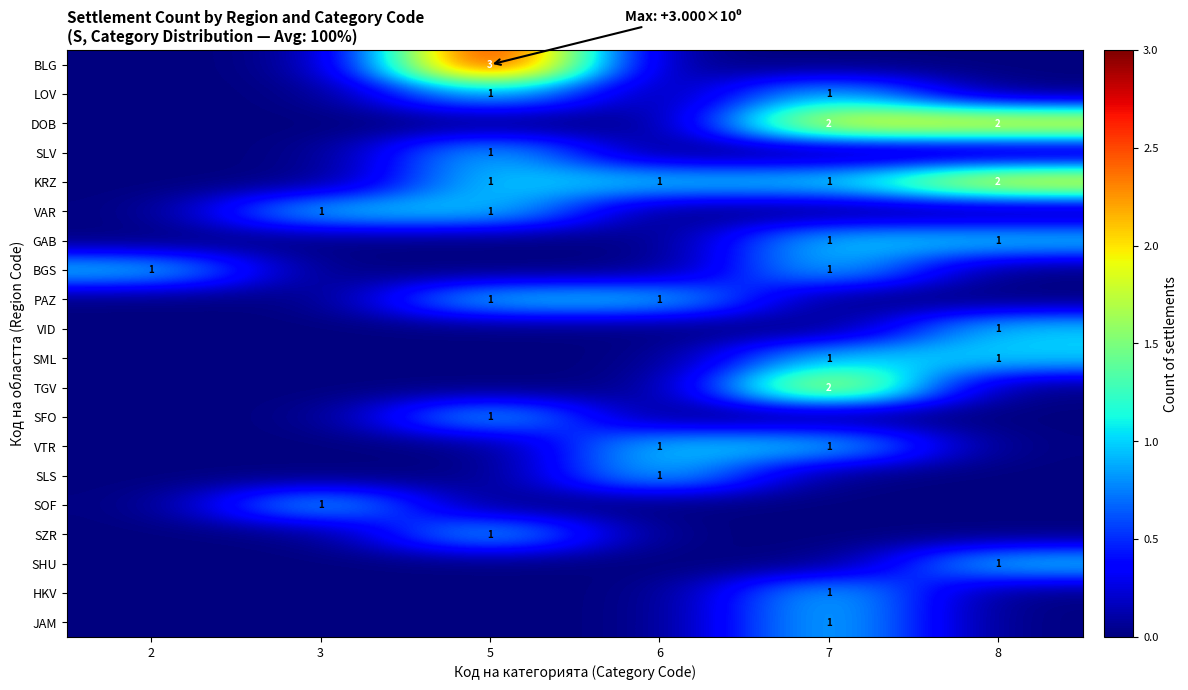

Count the number of data series in this chart.

20